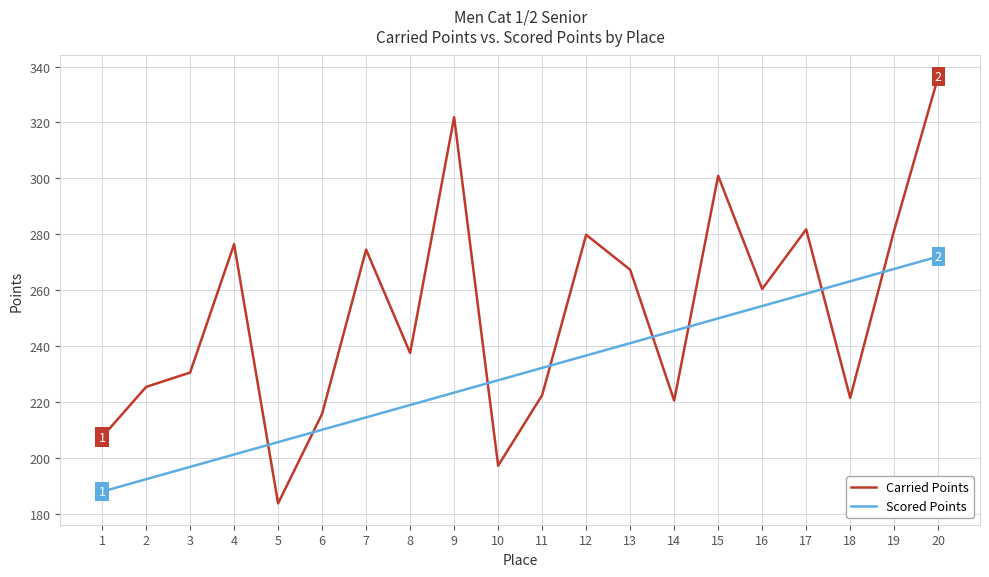

What are all the series names shown in the legend?

Carried Points, Scored Points